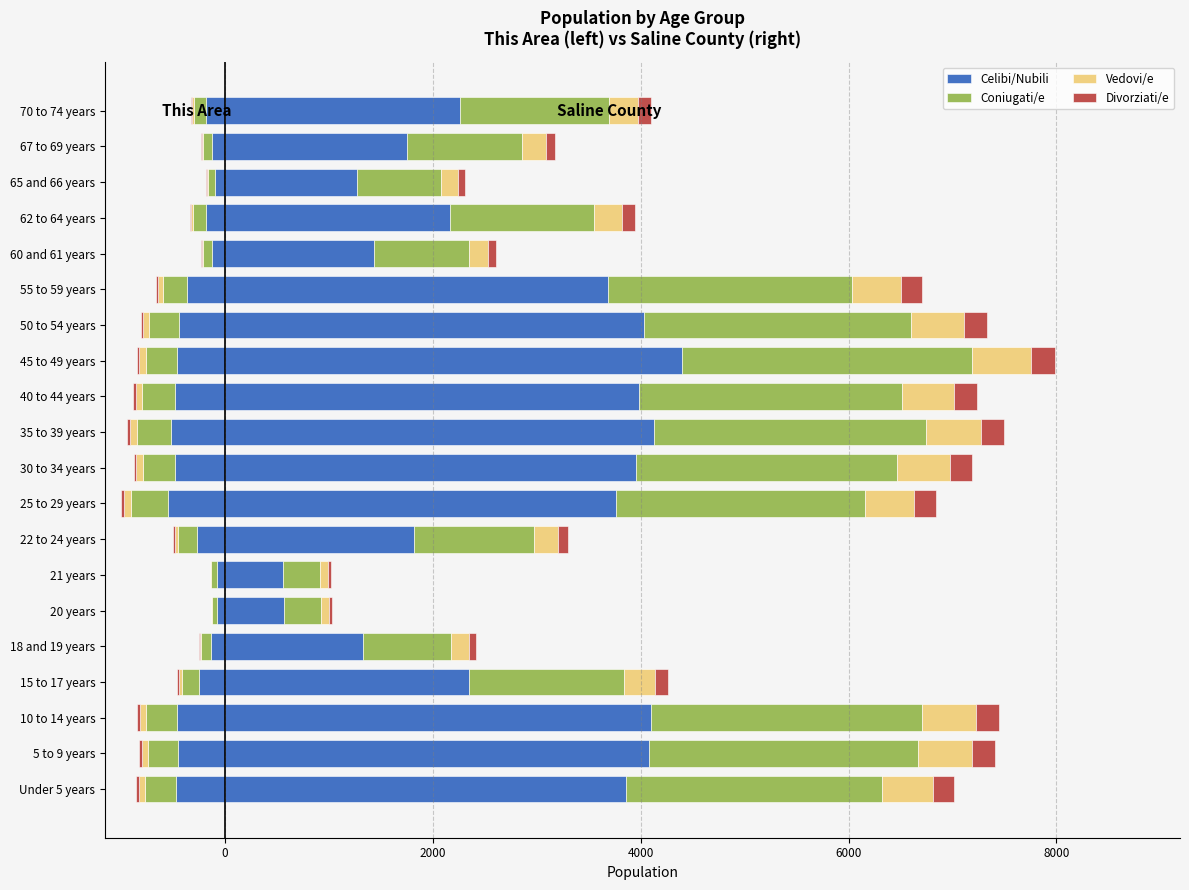

What is the spread (max minus min) of values at 18 and 19 years?

132.1